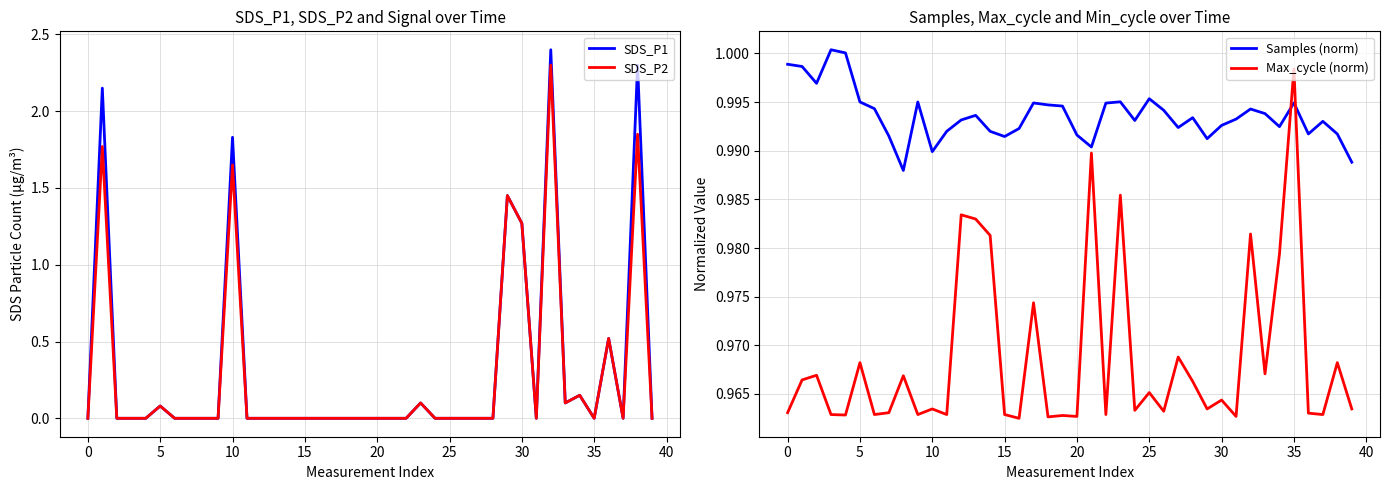

What is the maximum value shown in the chart?

2.4